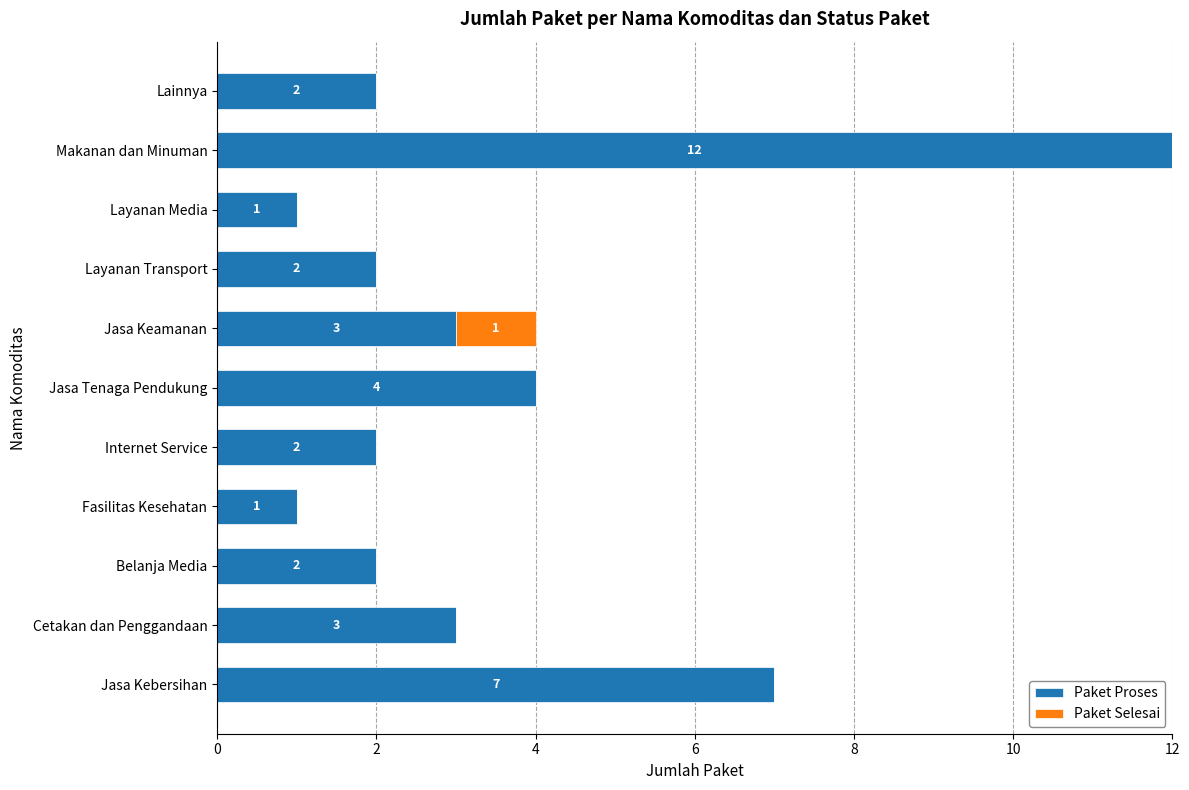

What is the total value across all series at Makanan dan Minuman?

12